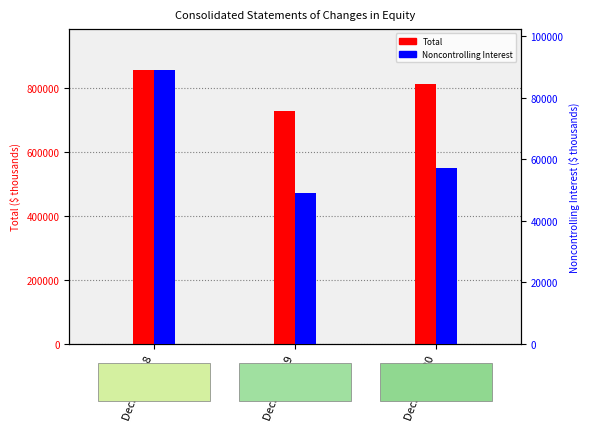

What is the sum of the Noncontrolling Interest values at Dec. 31, 2019 and Dec. 31, 2018?

137950